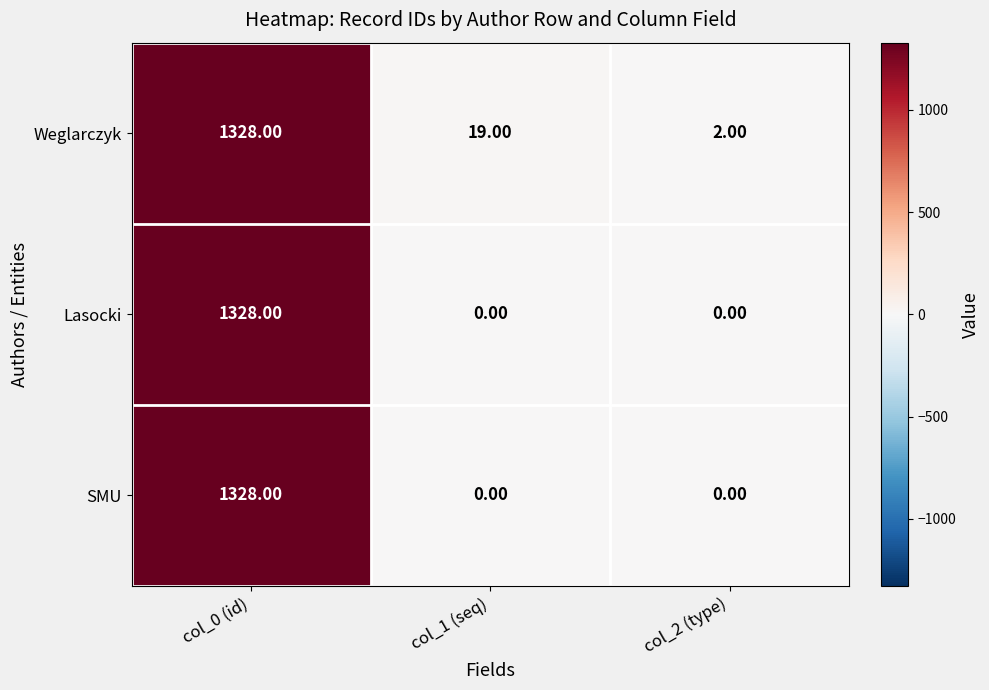

What is the average value of the Weglarczyk series?

450